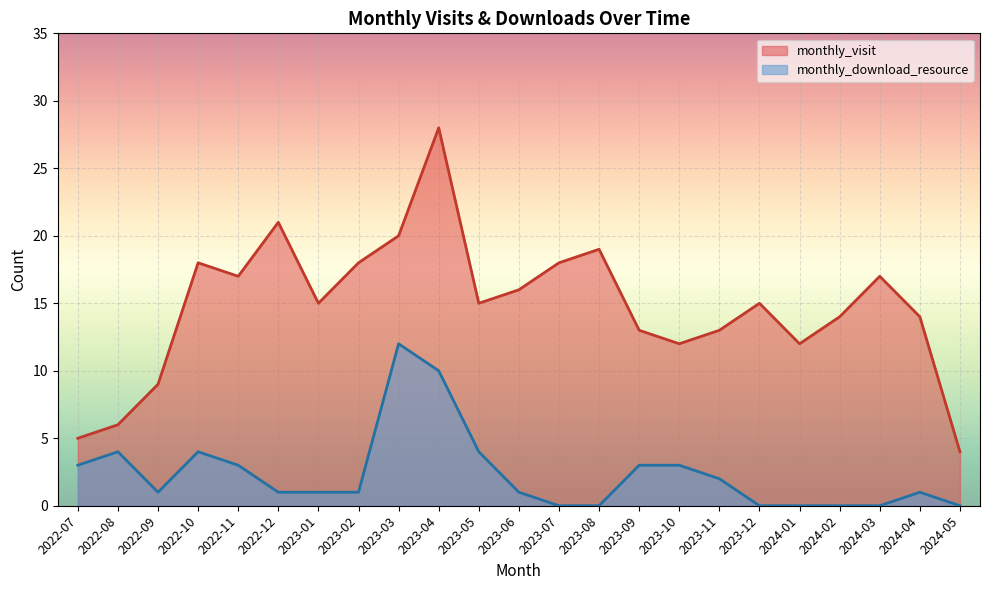

Is the value of monthly_download_resource at 2023-11 greater than the value of monthly_visit at 2023-12?

No